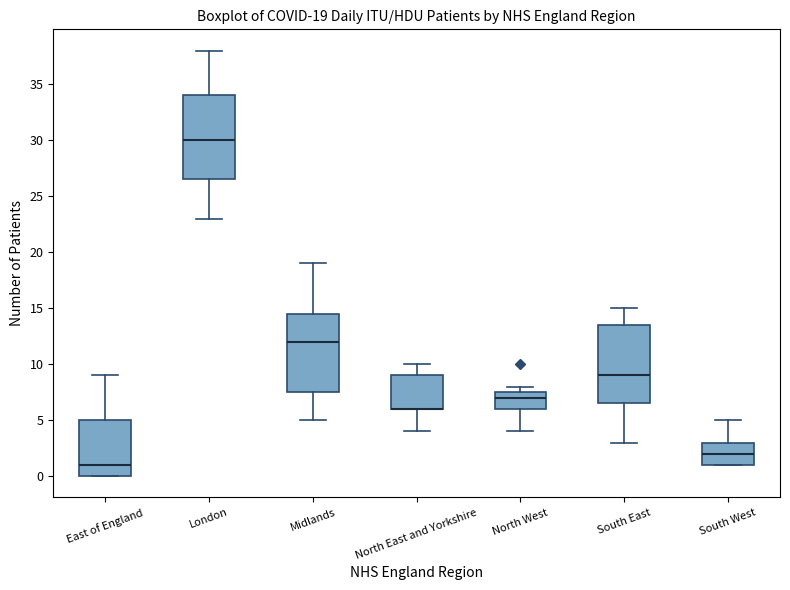

Comparing the boxes themselves (not the whiskers), which one is the tallest?

London